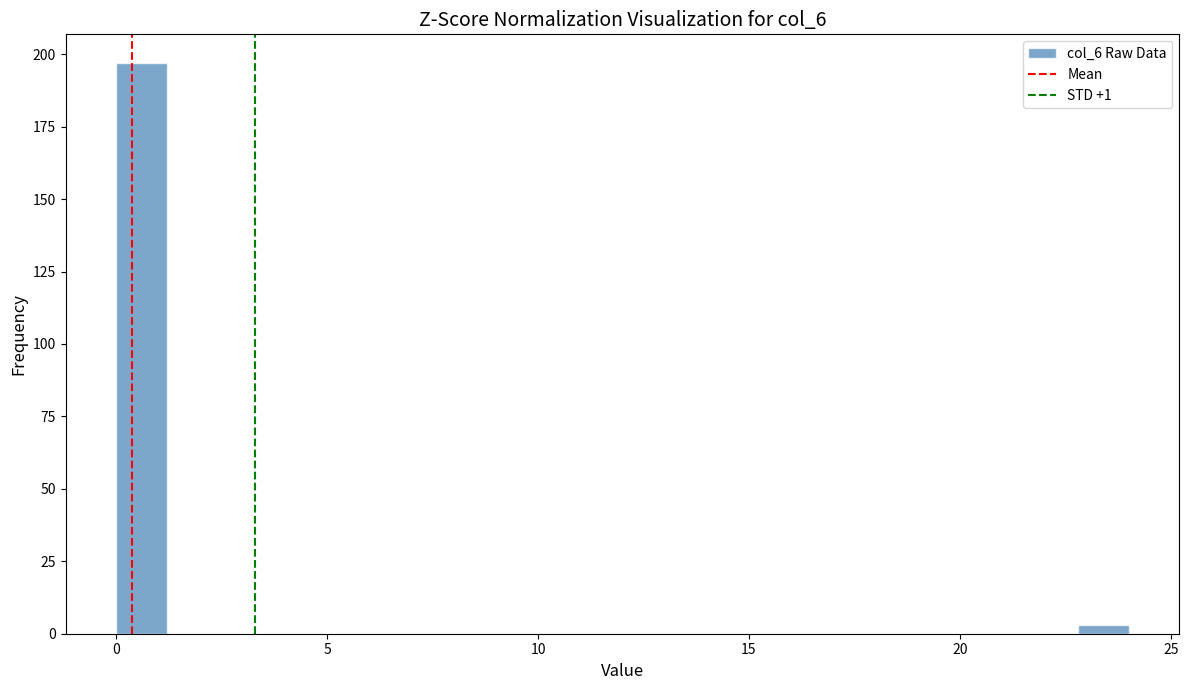

Read against the x-axis, roughly where is the centre of the tallest bar?

0.5